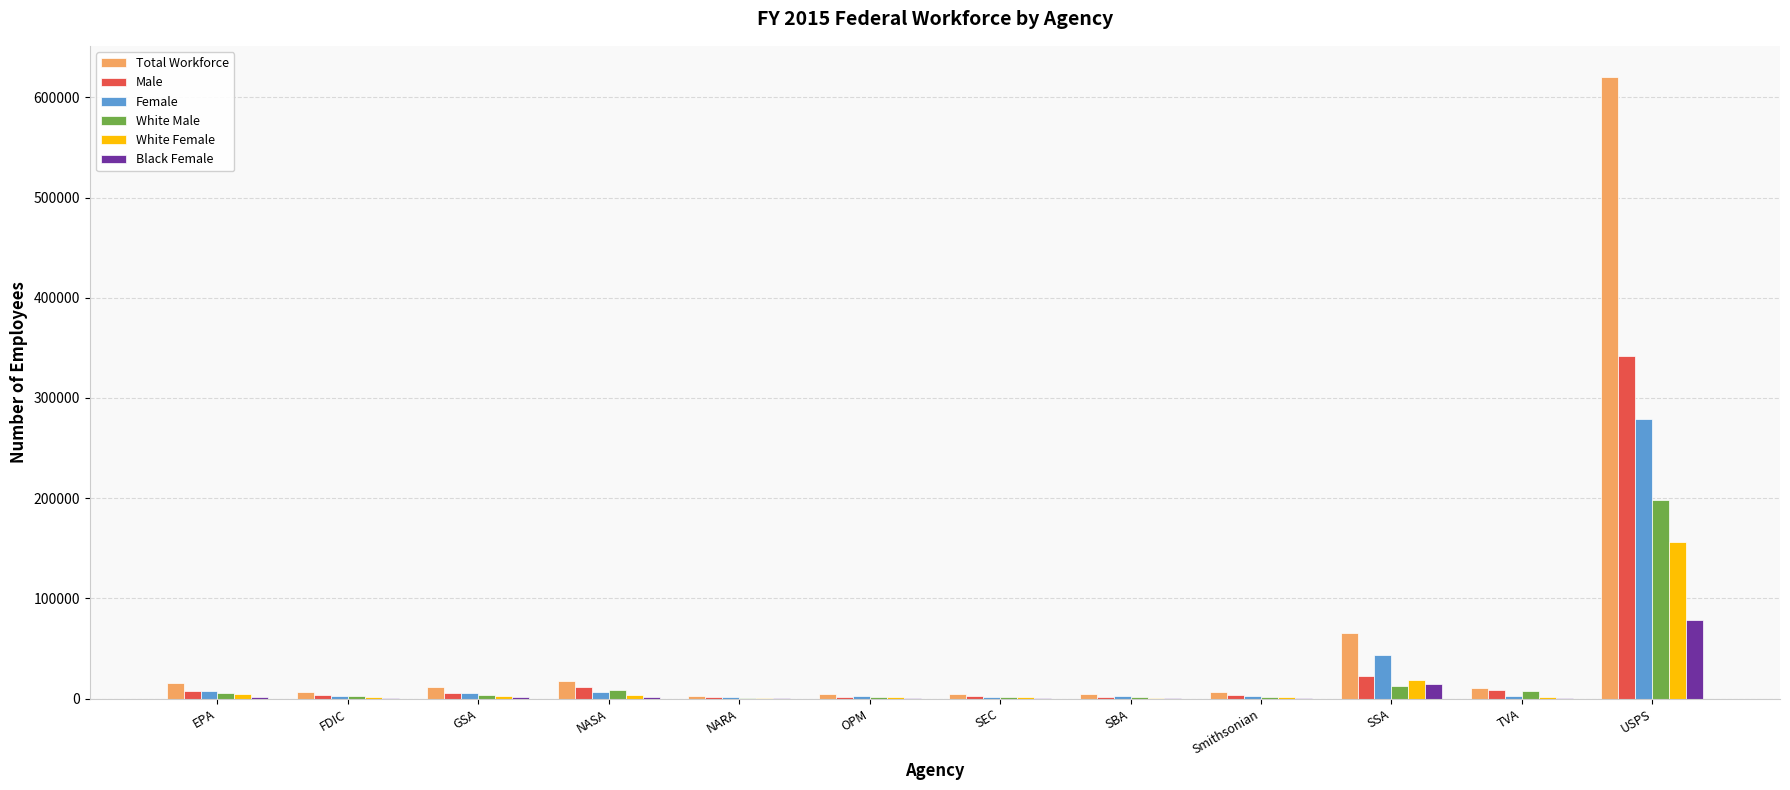

Count the number of categories in the chart.

12